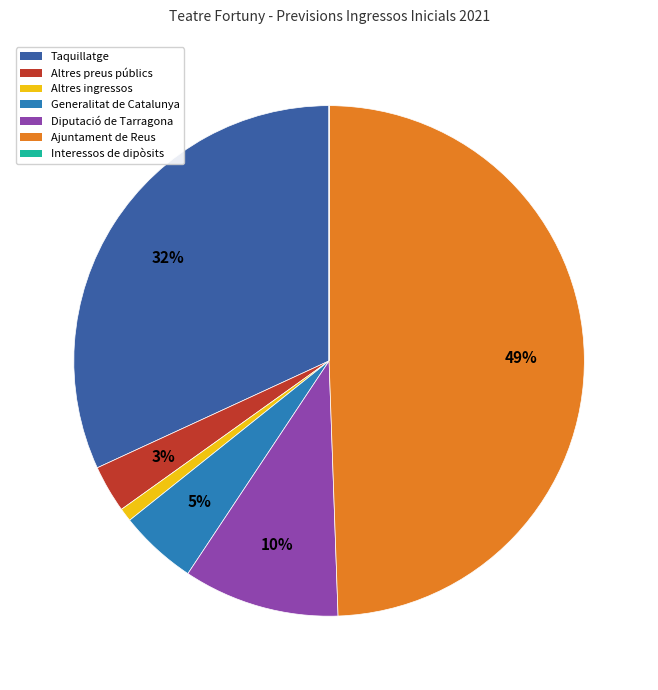

To the nearest percent, what percentage of the pie is Taquillatge?

32%